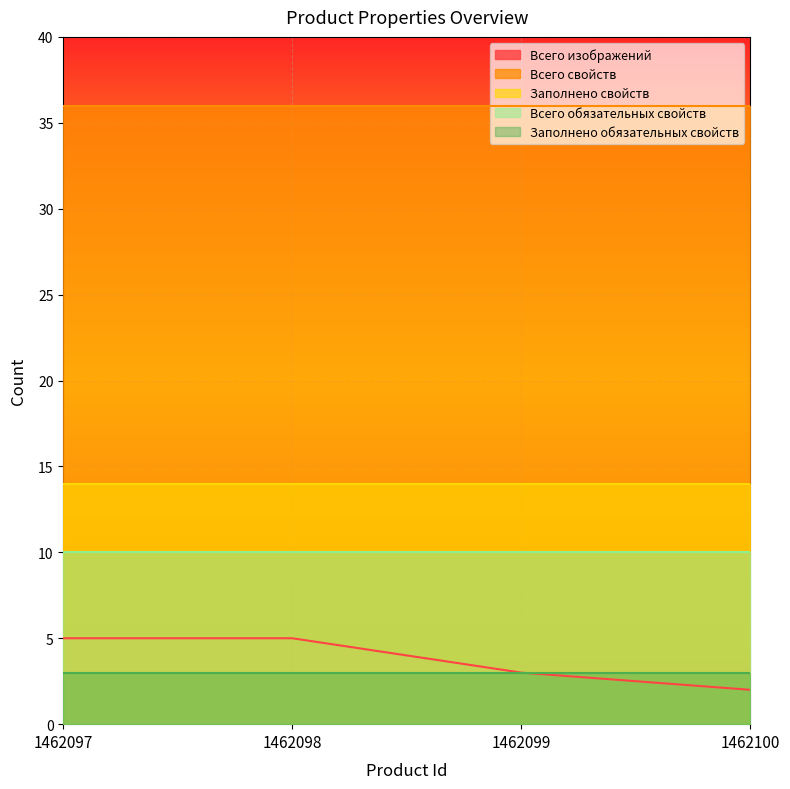

True or false: Заполнено свойств has a value of 5 at 1462097.

False